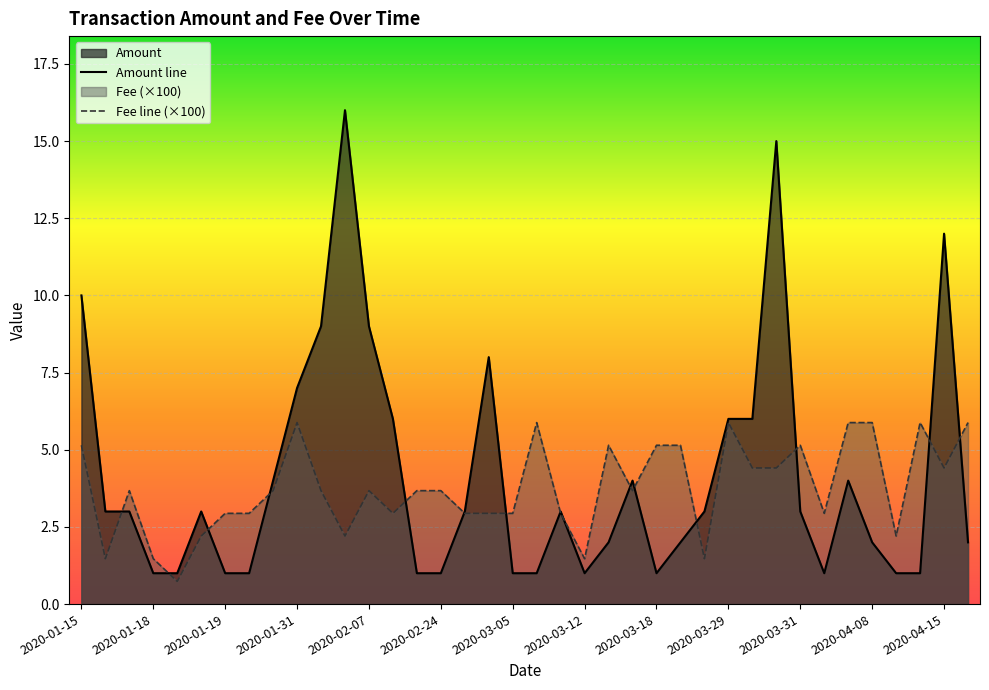

The Fee line (×100) series shows 3.2 at 22. True or false?

False